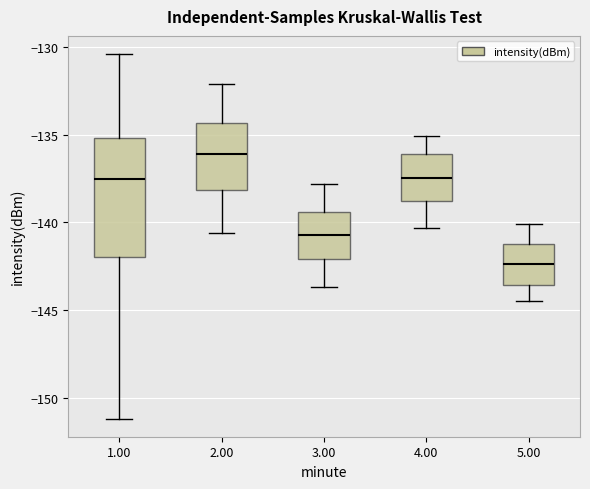

Which box has the highest median line?

2.00